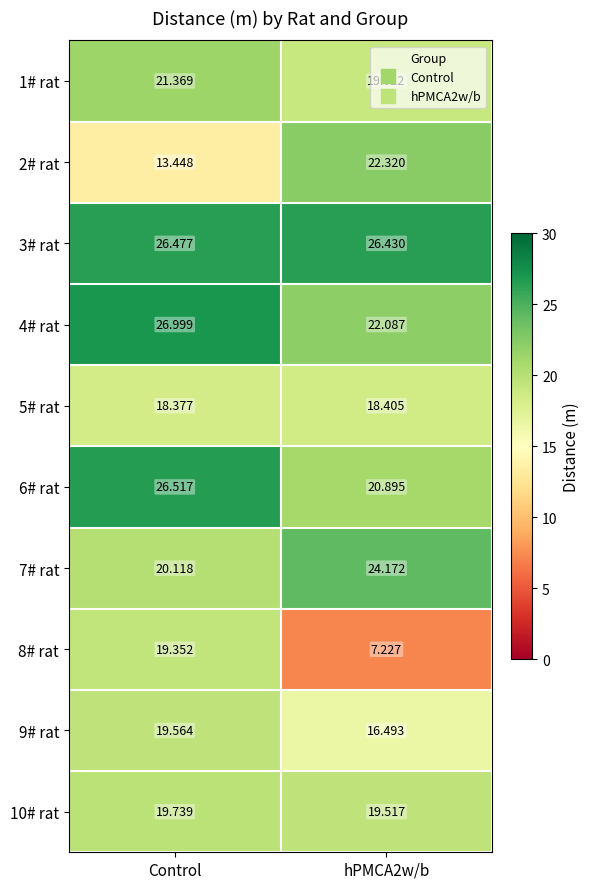

At which label is 2# rat closest to 17?

Control